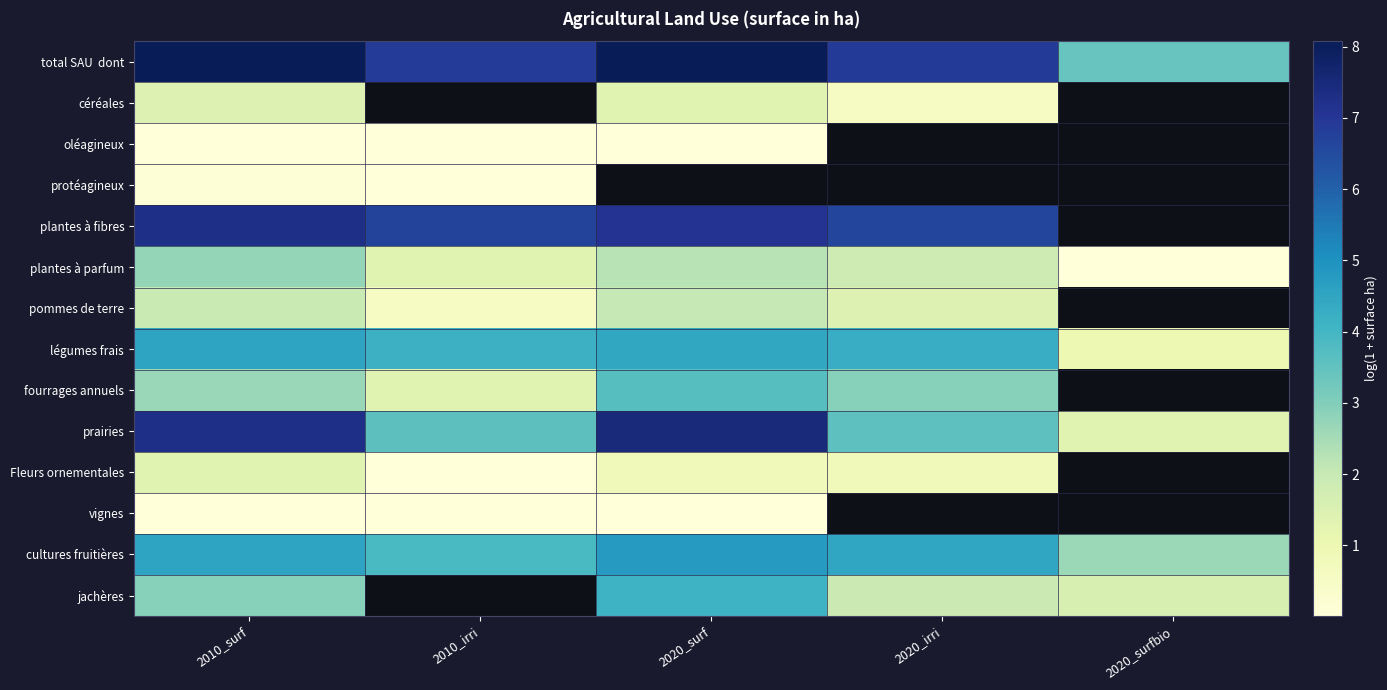

What value does the prairies series have at 2020_irri?

3.6